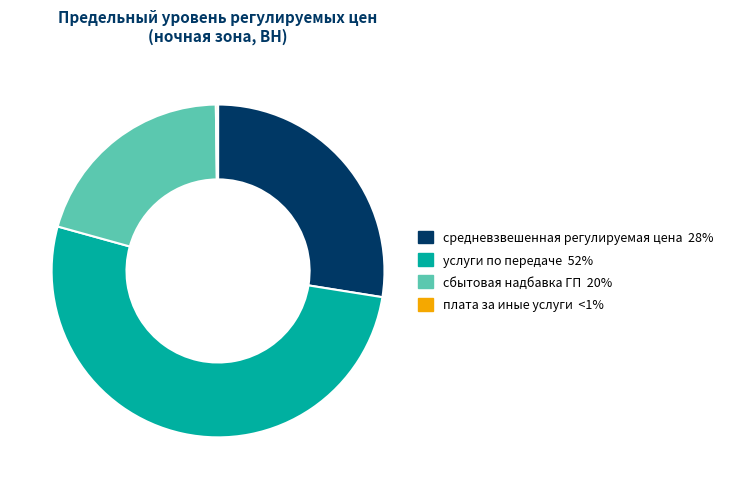

Combined, do услуги по передаче and сбытовая надбавка ГП account for over 50%?

Yes